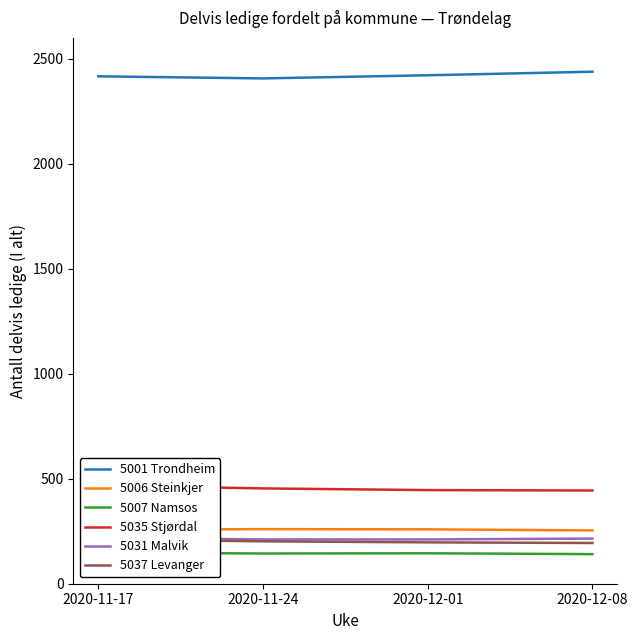

True or false: 5006 Steinkjer has a value of 359 at 2020-12-08.

False